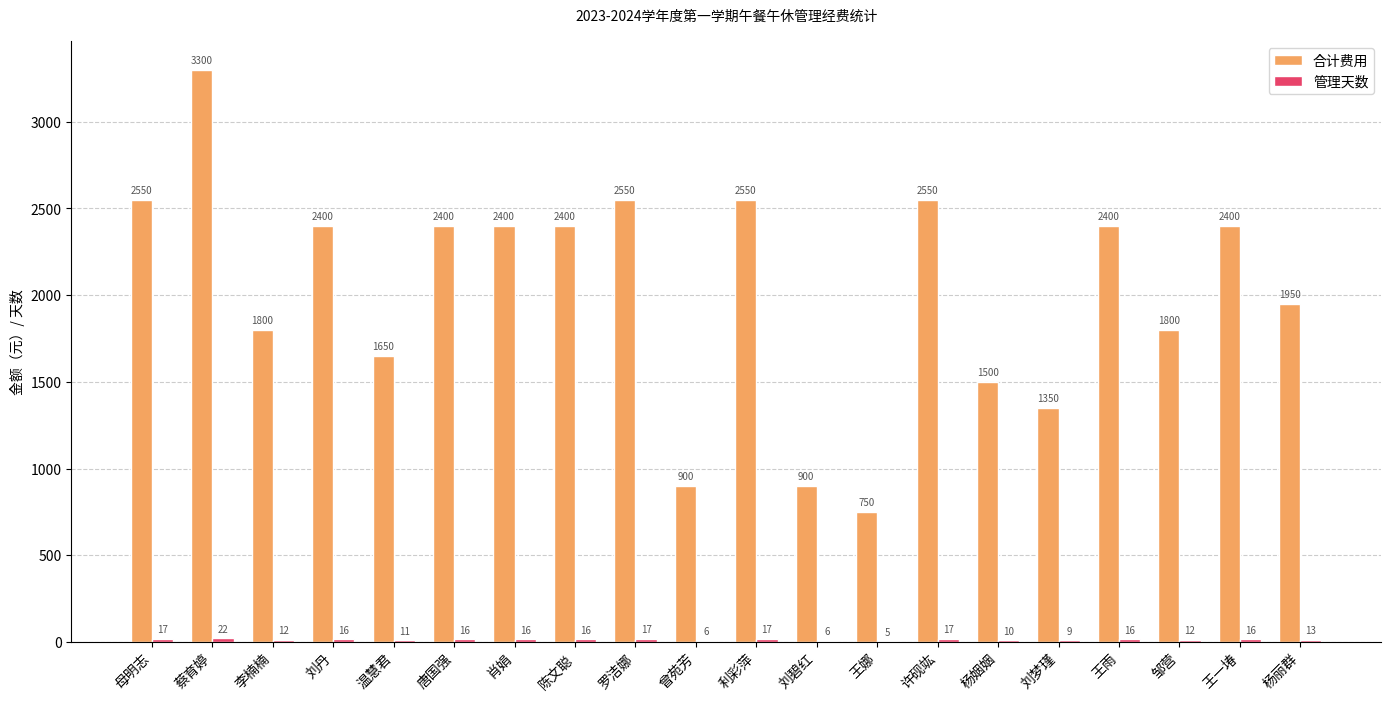

Which series has the largest total across all categories?

合计费用